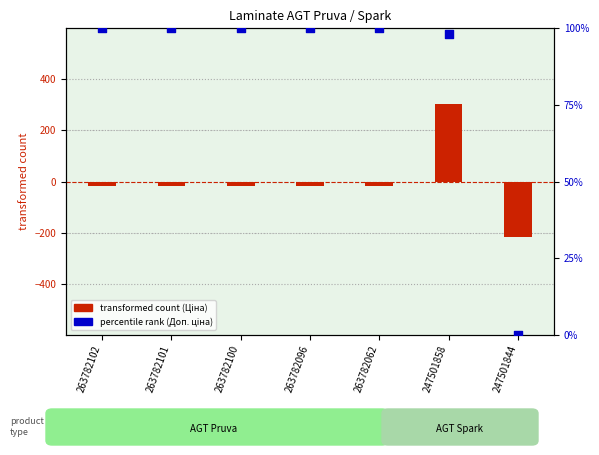

What is the total value across all series at 247501858?

401.1